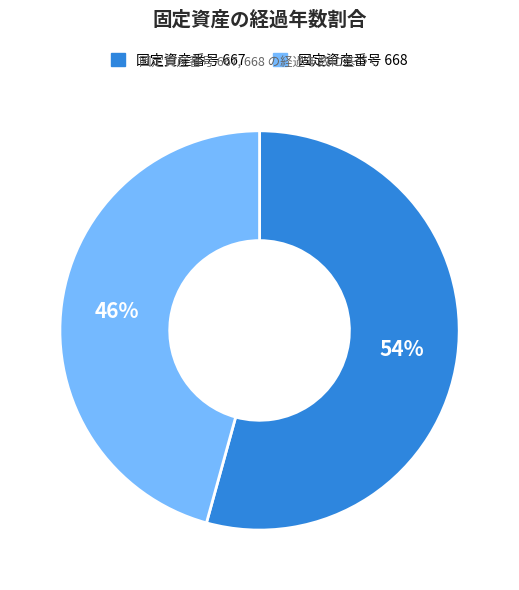

Which category accounts for the majority?

固定資産番号 667